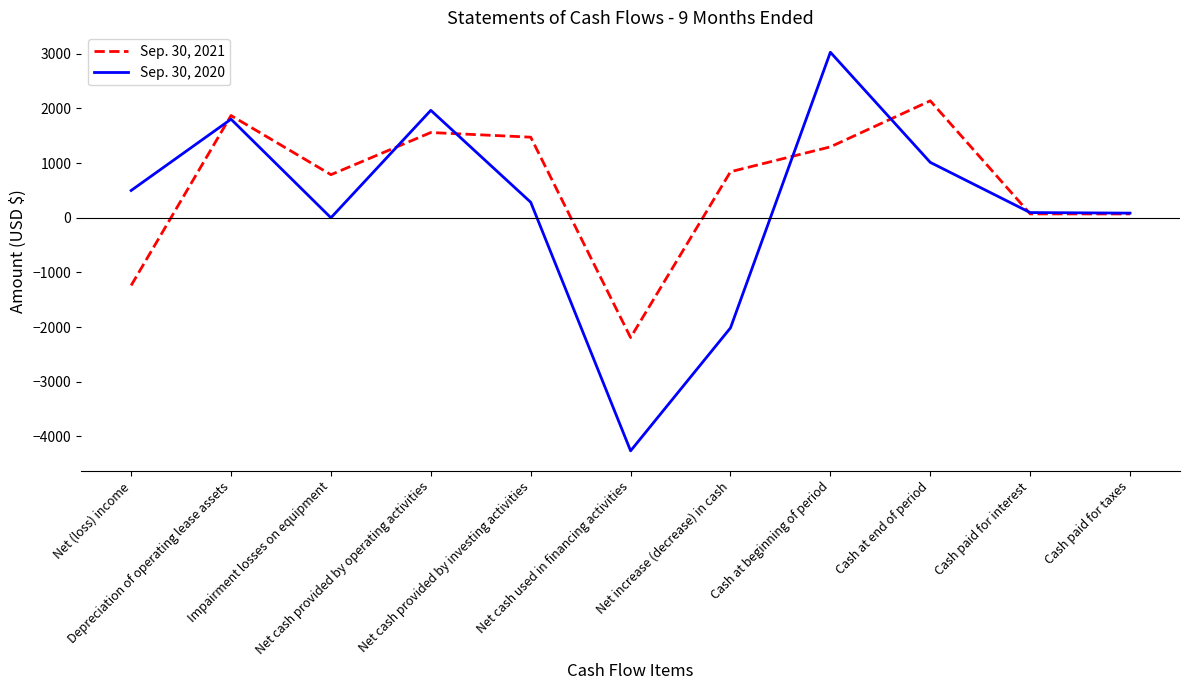

Where do Sep. 30, 2020 and Sep. 30, 2021 first cross each other?

Net (loss) income and Depreciation of operating lease assets